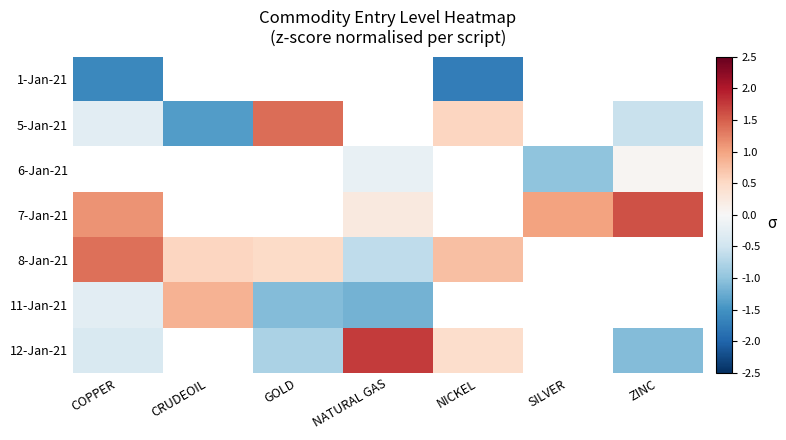

Which series has the widest spread of values?

12-Jan-21